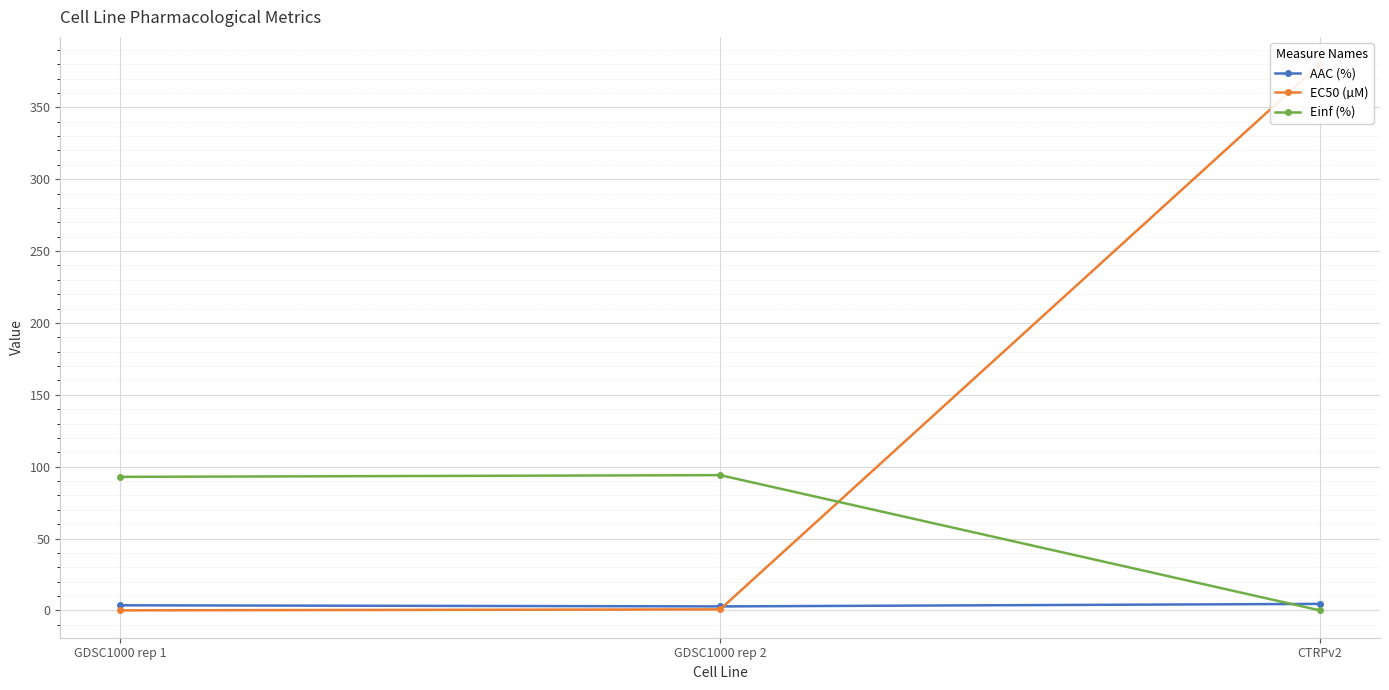

What is the highest value of the Einf (%) series?

94.1